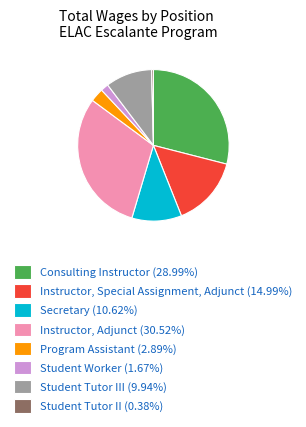

Do Student Tutor II (0.38%) and Program Assistant (2.89%) together represent more than half of the pie?

No